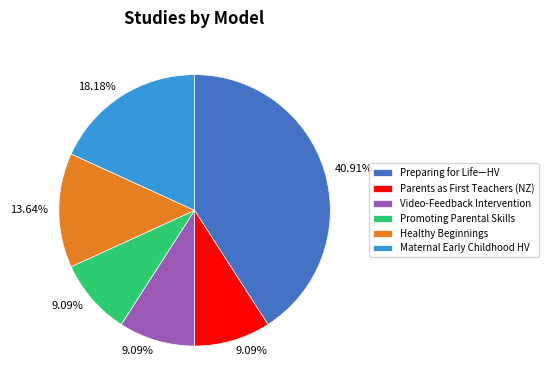

Count the number of slices in the pie.

6